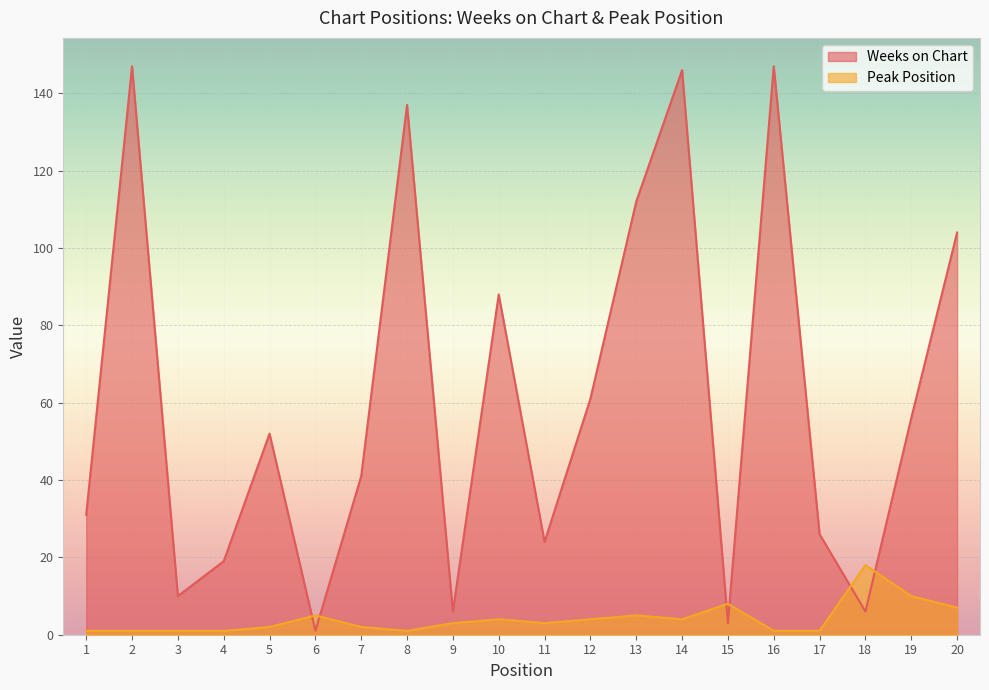

What is the minimum value for Weeks on Chart?

1